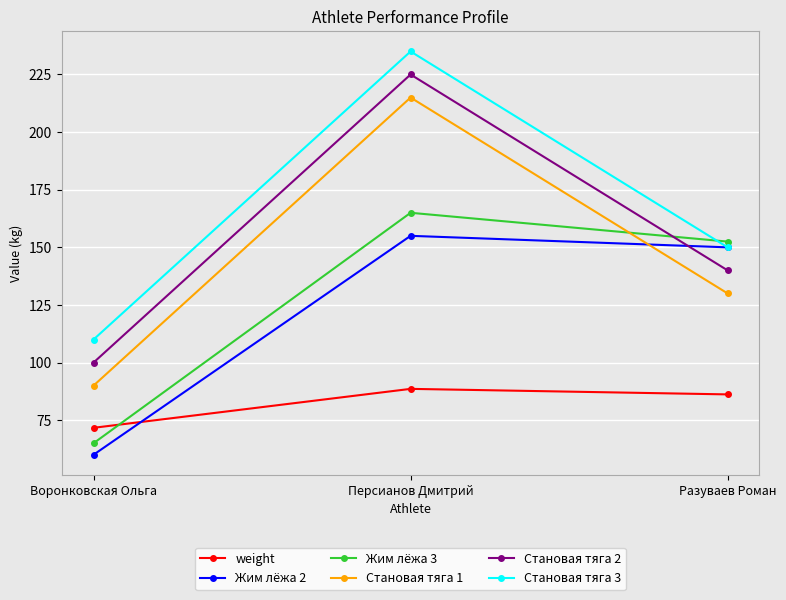

What is the difference between the highest and lowest values at Разуваев Роман?

66.3